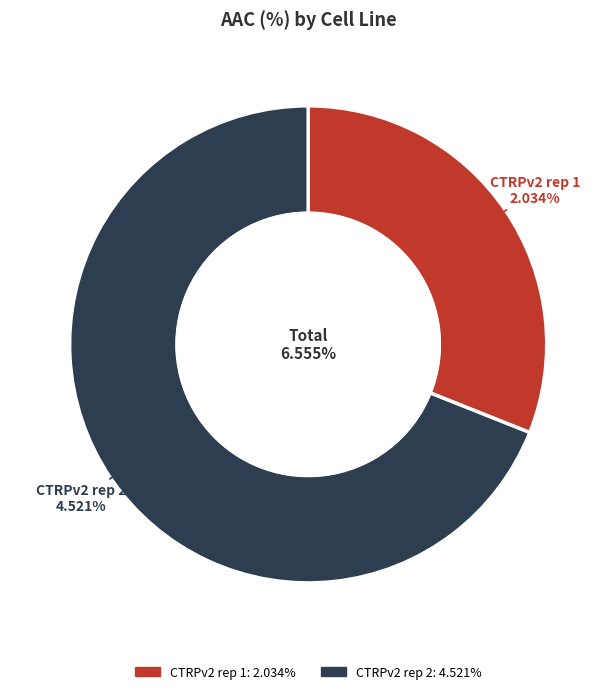

Combined, do CTRPv2 rep 2 and CTRPv2 rep 1 account for over 50%?

Yes